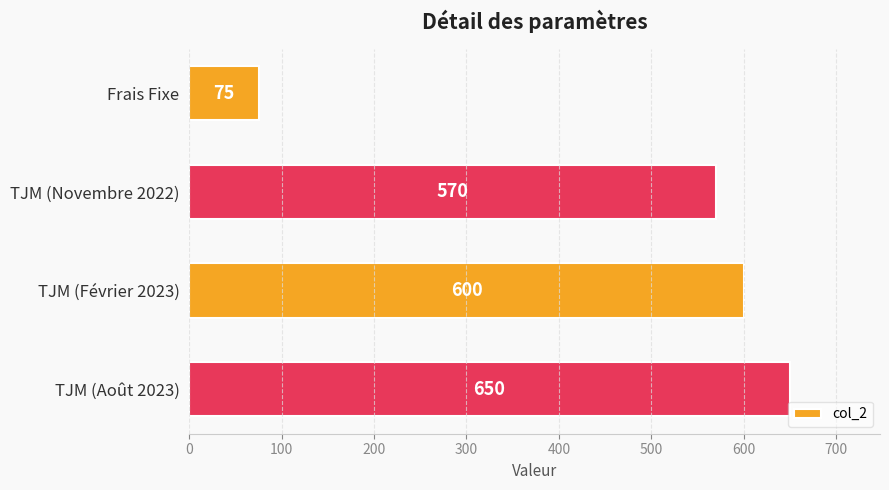

What is the sum of the values at Frais Fixe and TJM (Novembre 2022)?

645